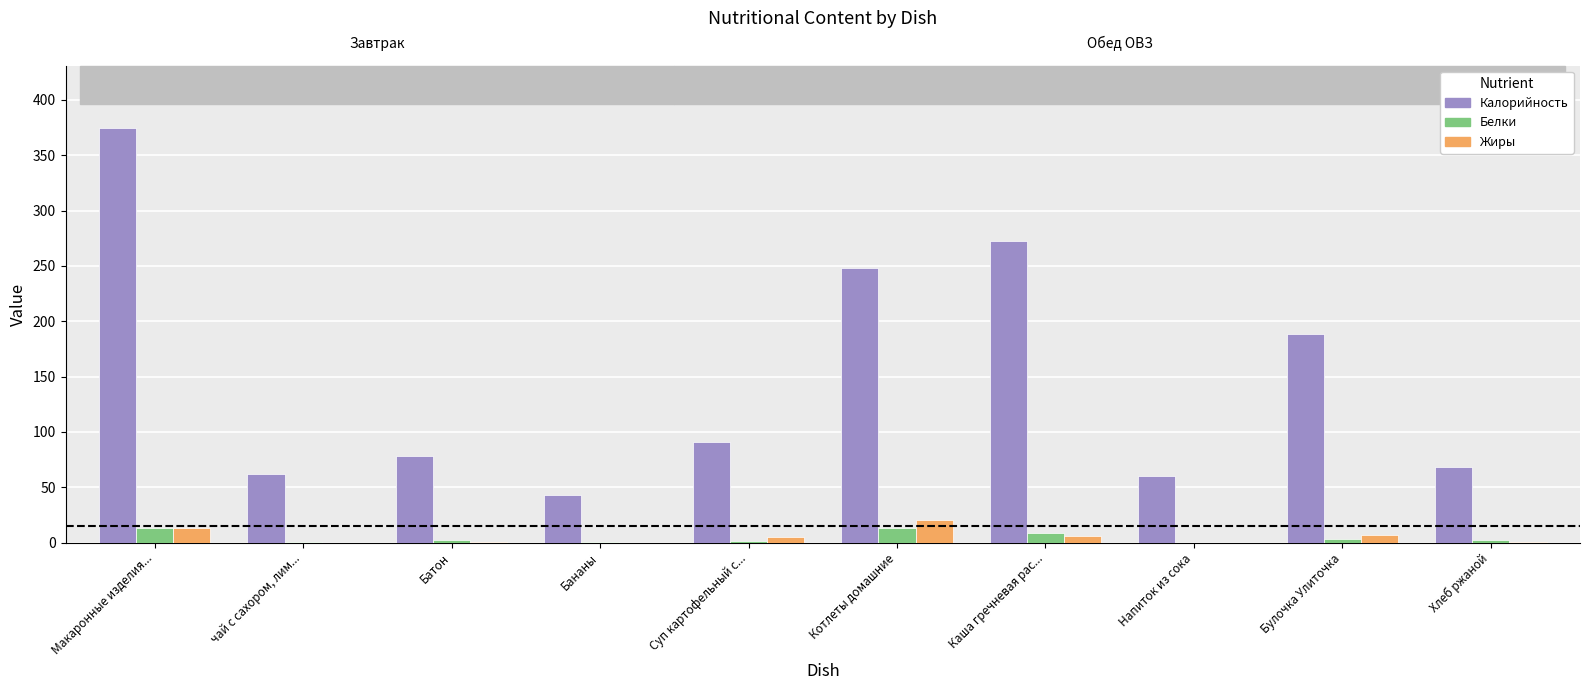

Where is Калорийность nearest to the value 208?

Булочка Улиточка